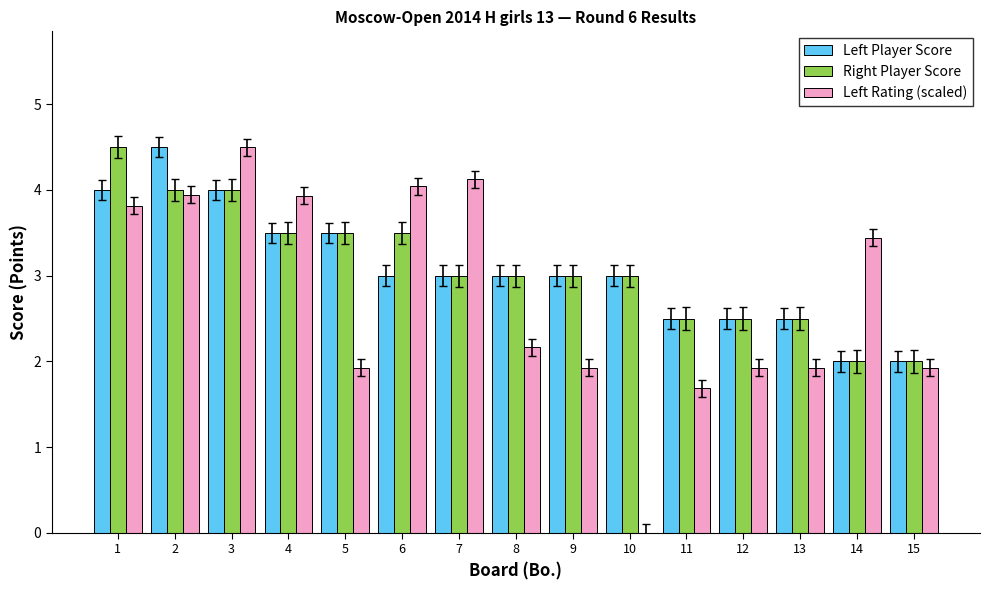

What is the sum of all Left Rating (scaled) values?

41.3